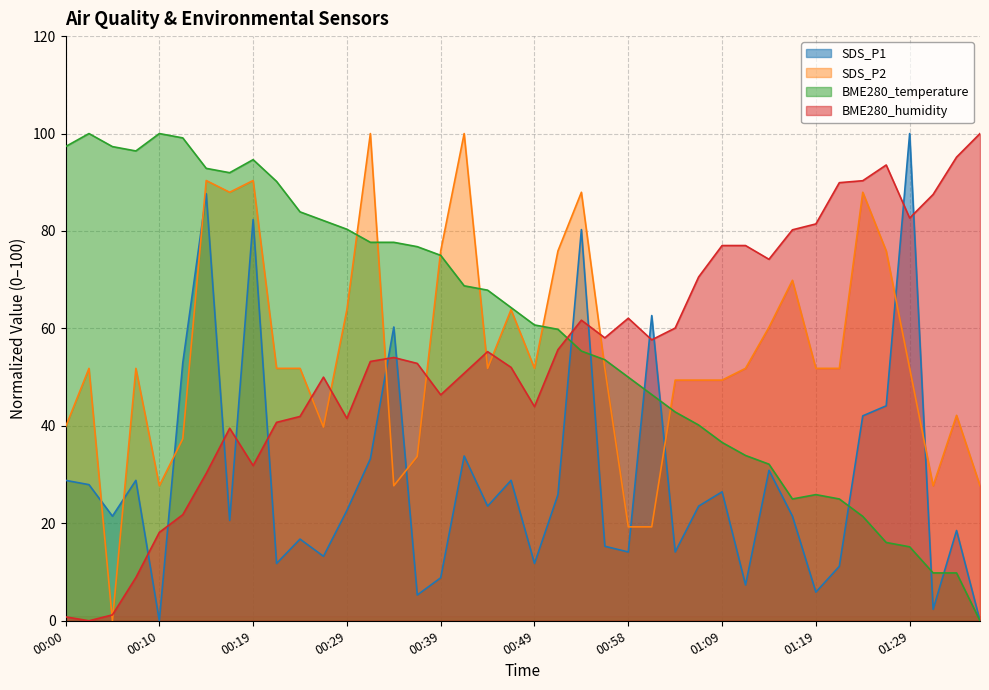

What is the difference between the maximum and minimum values in the BME280_temperature series?

100.0